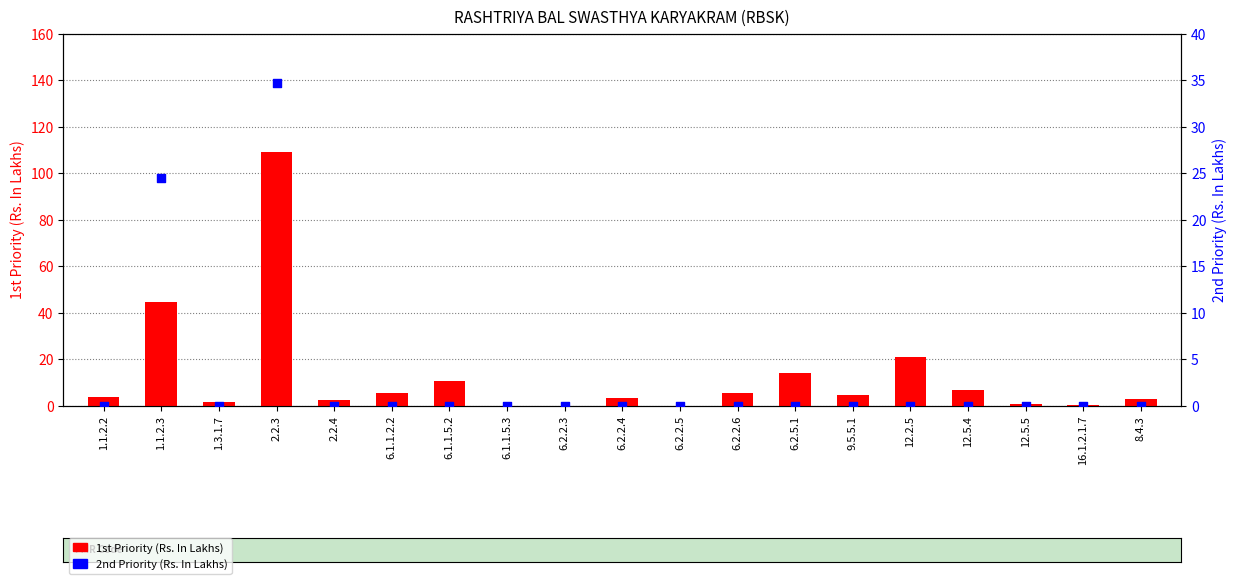

Which series contains the highest Y value?

1st Priority (Rs. In Lakhs)